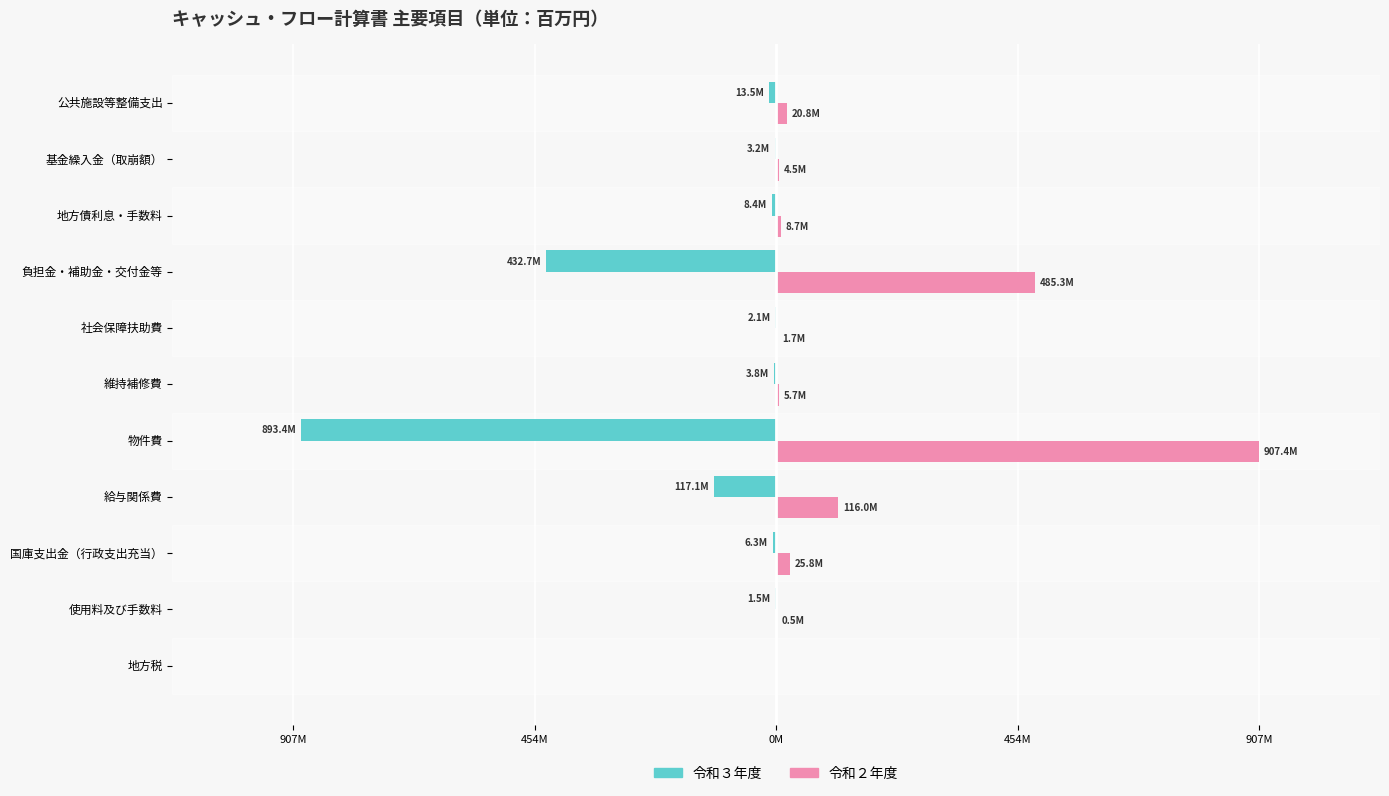

How many bars are there in each group?

2